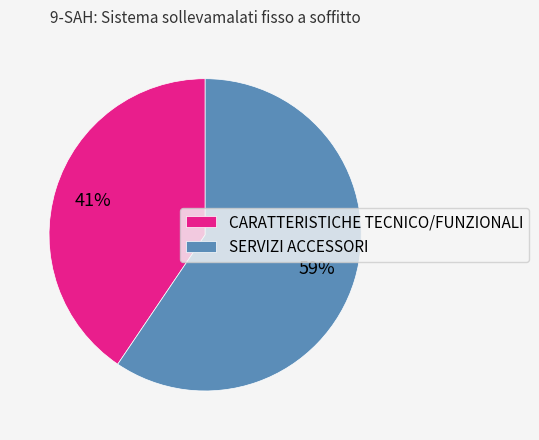

Rank the categories by value from highest to lowest.

SERVIZI ACCESSORI, CARATTERISTICHE TECNICO/FUNZIONALI